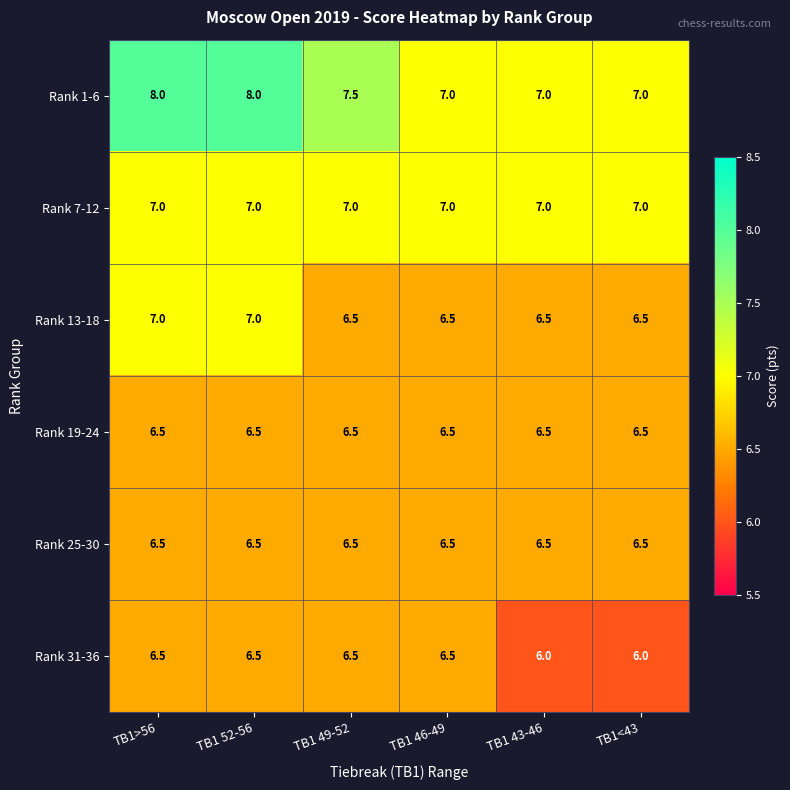

What is the smallest value displayed?

6.0